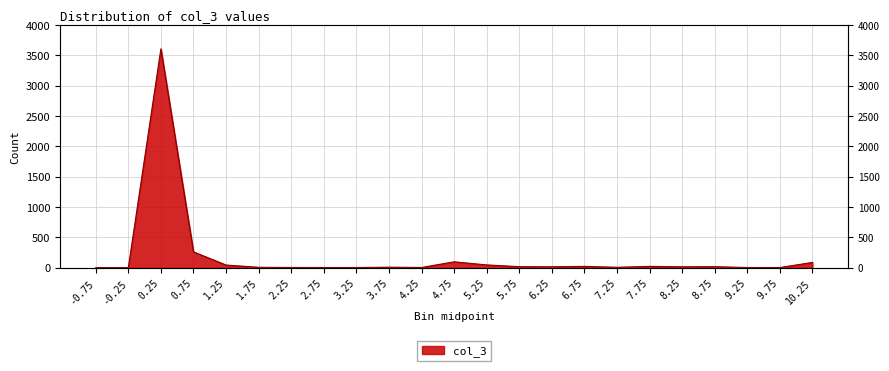

Reading left to right, transcribe all the data shown in this chart.

0	0	3604	260	43	6	3	2	2	8	3	96	45	16	14	21	6	21	14	16	2	2	86